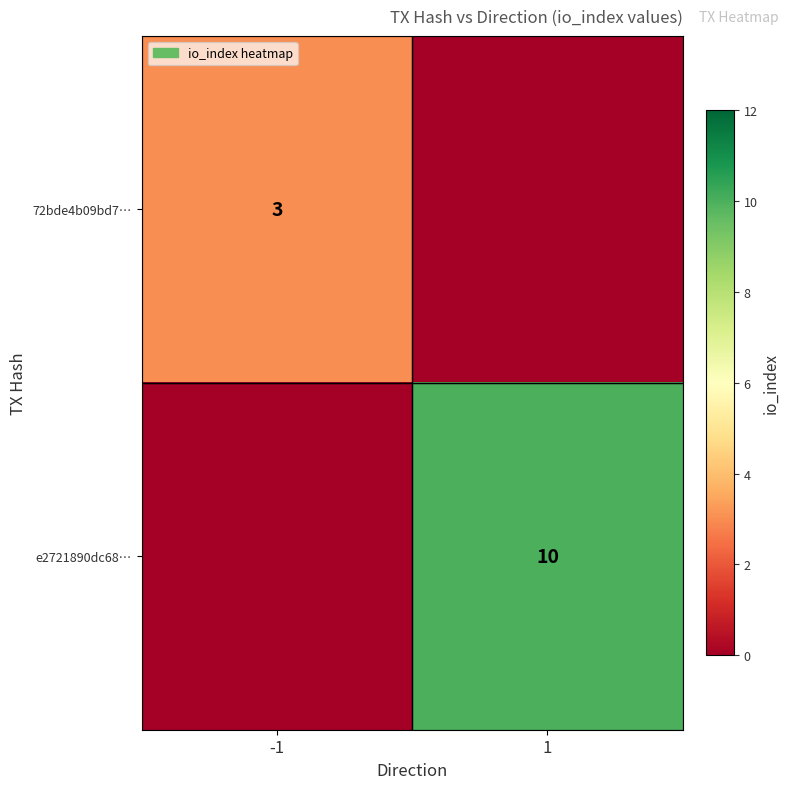

True or false: 72bde4b09bd7… has a value of 3 at -1.

True